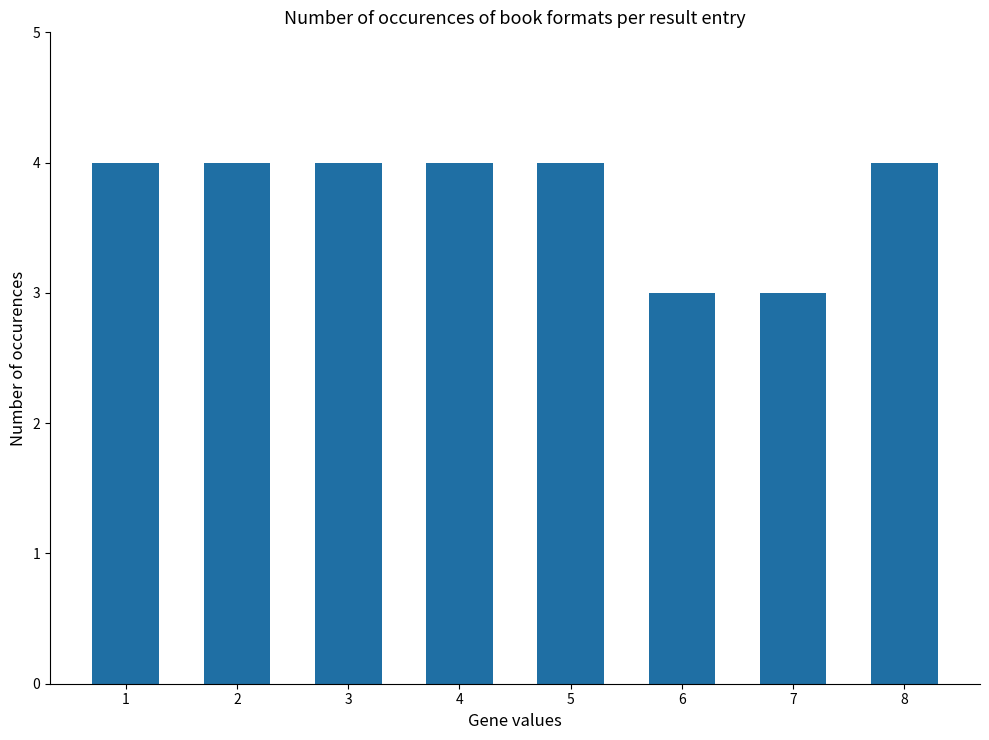

Count the values in the range 4 to 5.

6